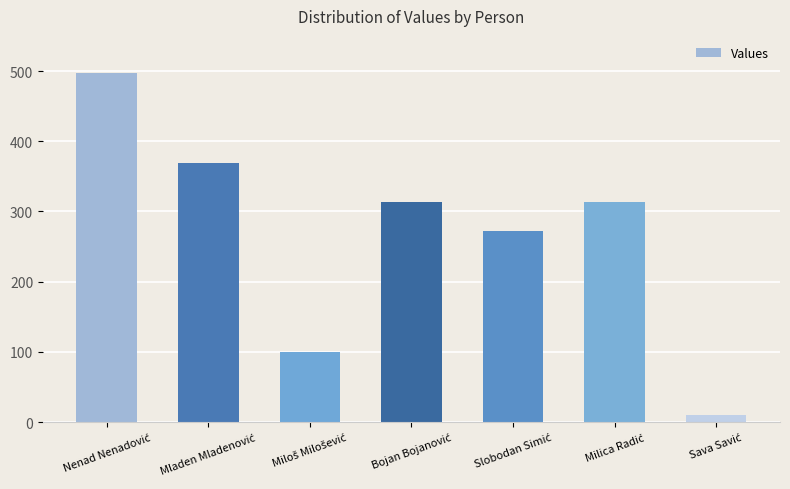

How many bars are there in total?

7